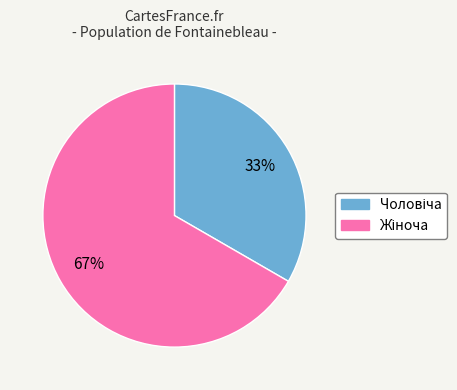

Does any single category account for the majority?

Yes